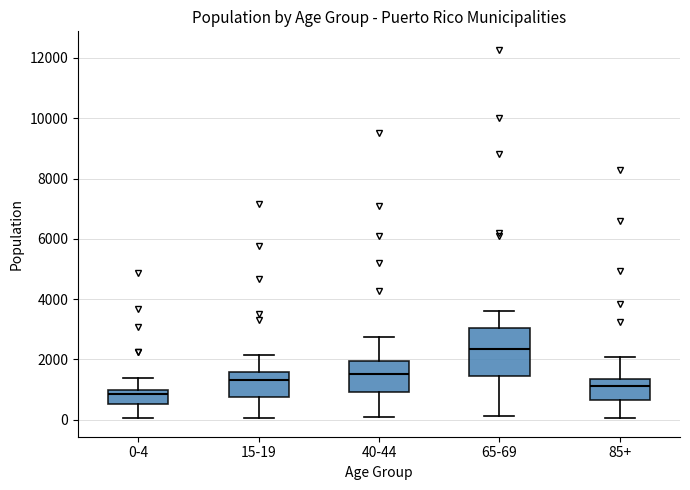

Which box is the tallest, from its lower edge to its upper edge?

65-69